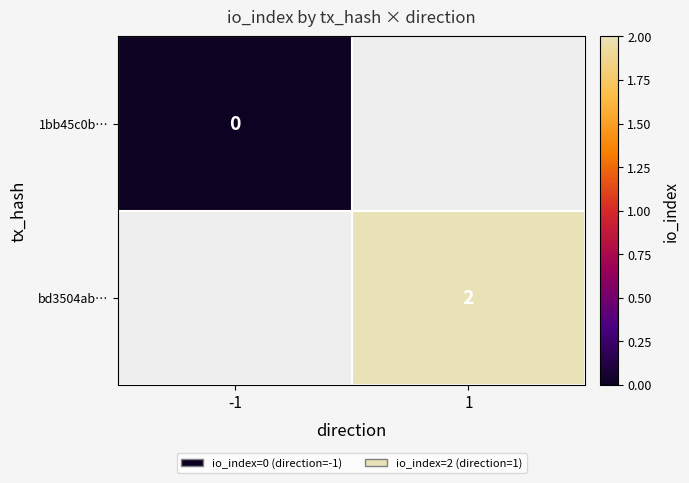

The value of bd3504ab… at 1 is 2. True or false?

True